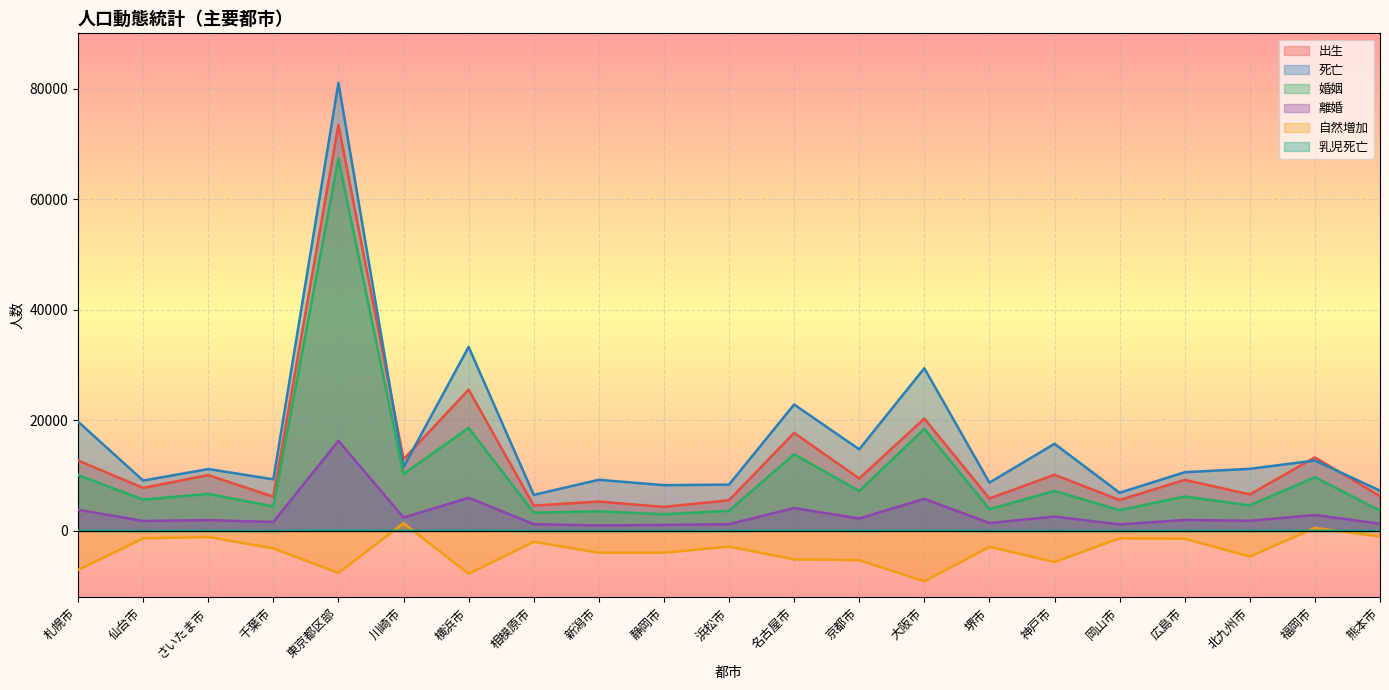

In 離婚, how many points are higher than both neighbors (excluding endpoints)?

8